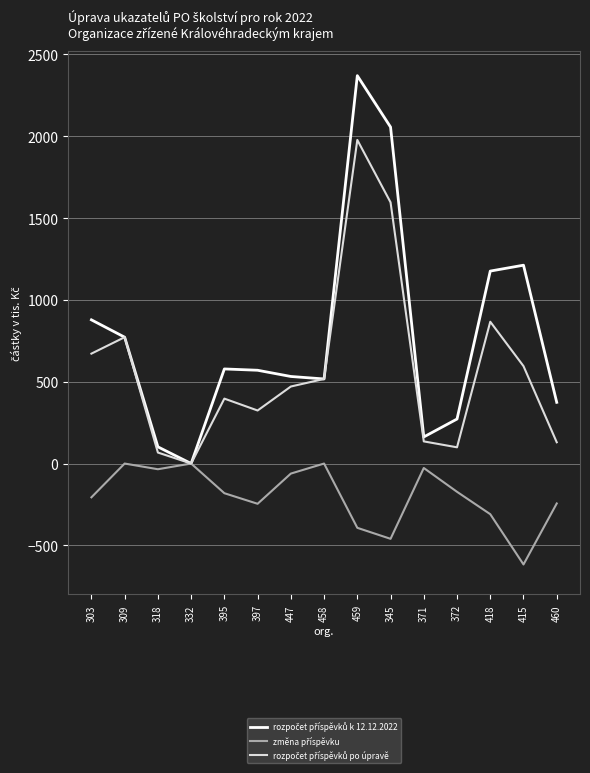

What is the total value across all series at 345?

3192.0